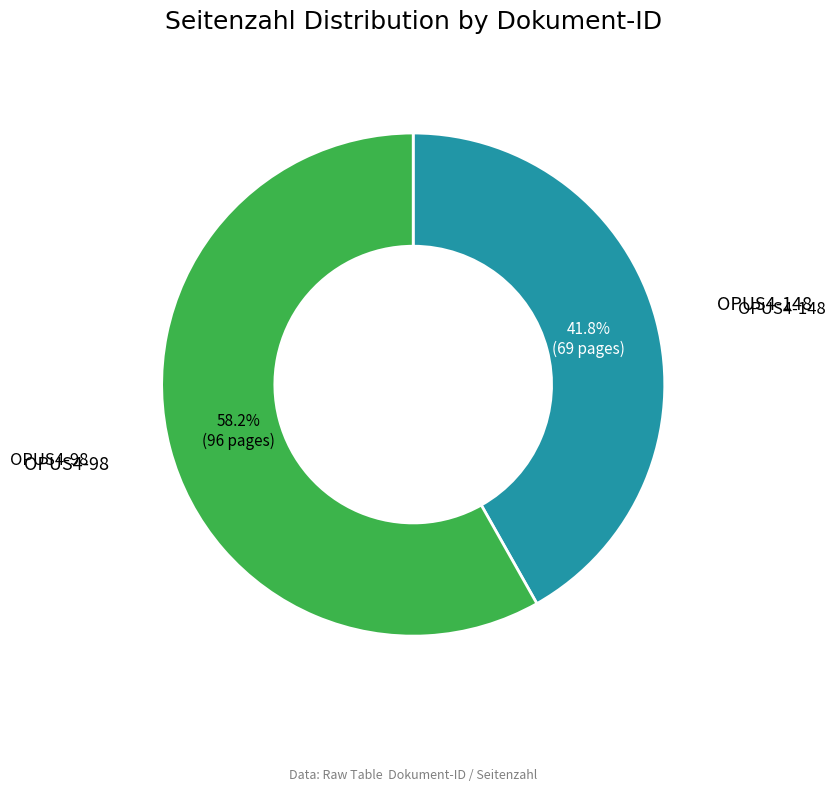

How many segments does this pie chart have?

2